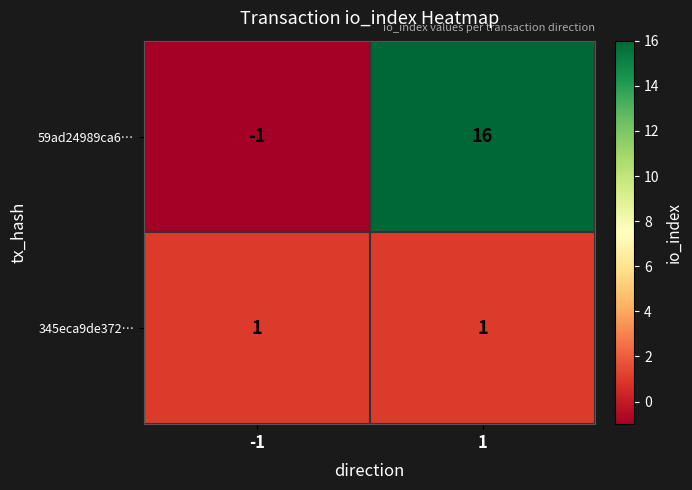

Reading left to right, what are all the values shown in this chart?

59ad24989ca6…: -1=-1	1=16
345eca9de372…: -1=1	1=1